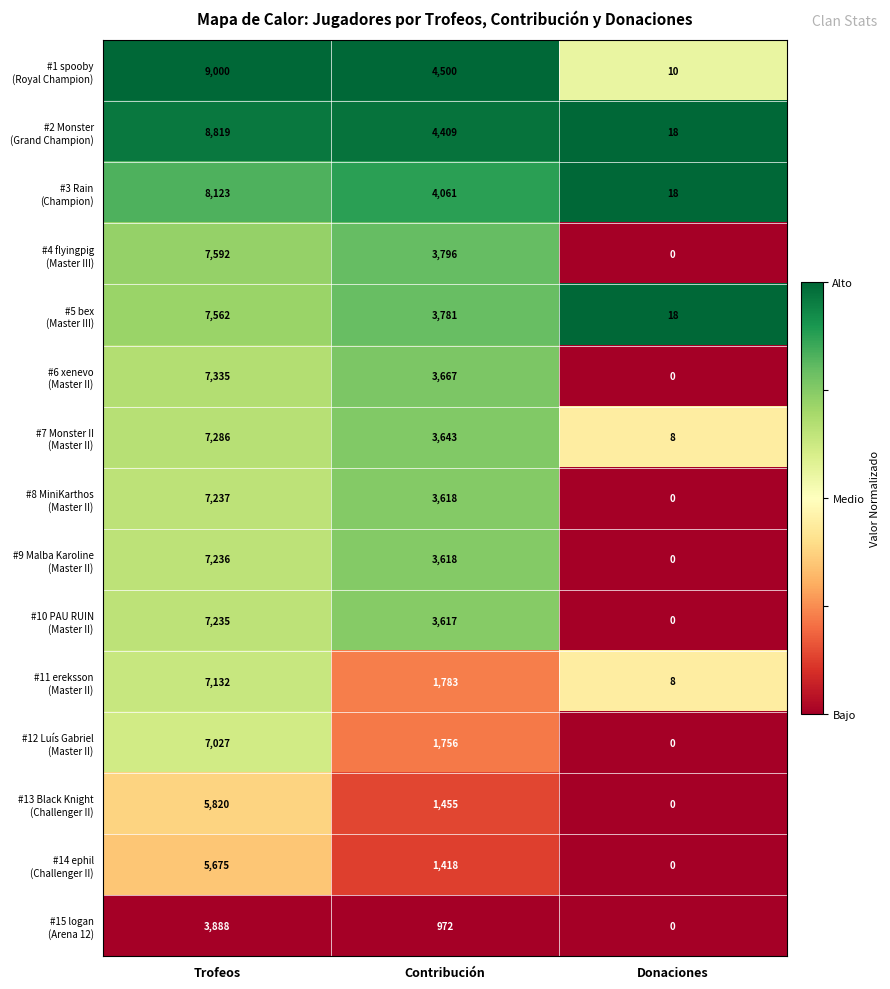

At how many categories does at least one series exceed 0?

3